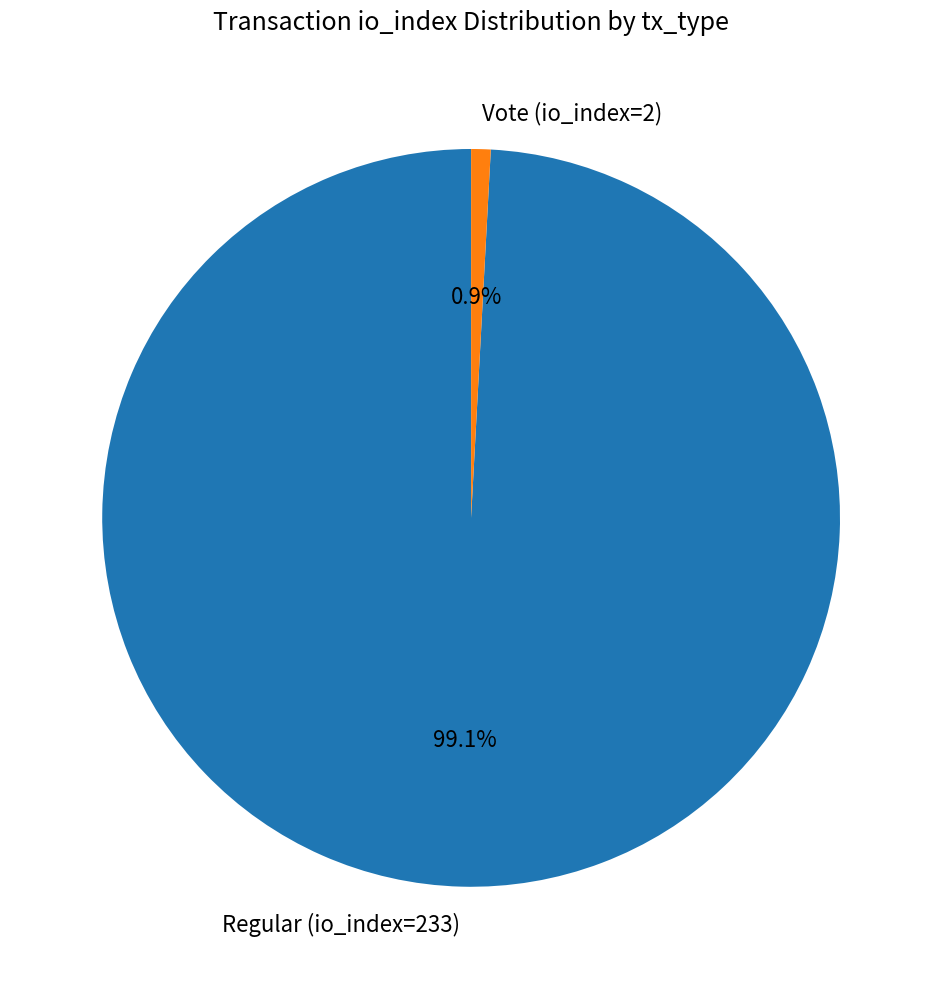

Which slice is the largest?

Regular (io_index=233)